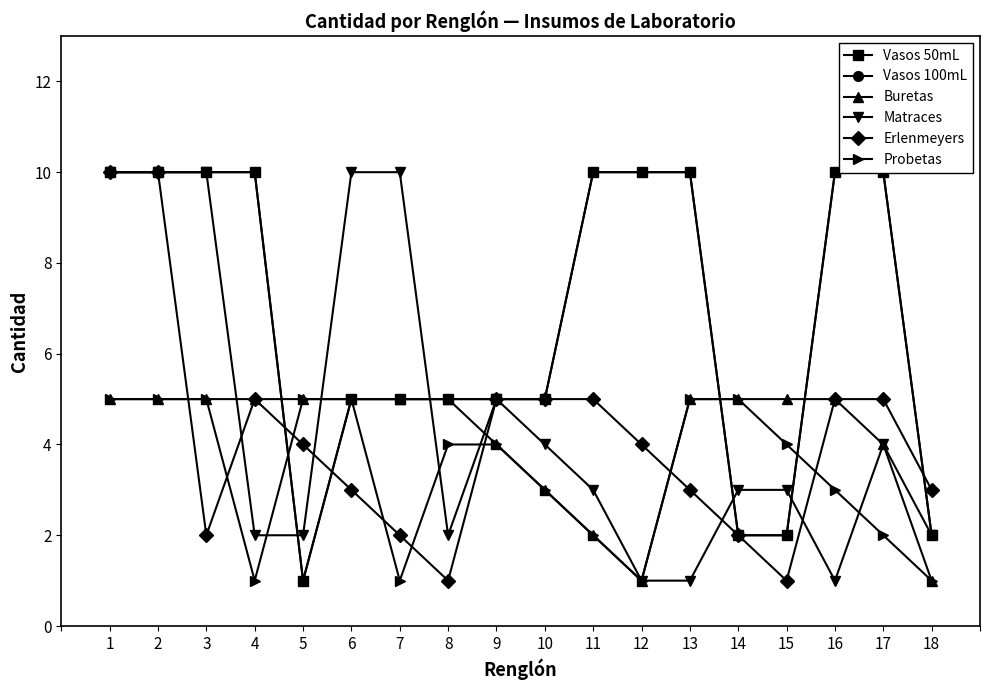

What are all the series names shown in the legend?

Vasos 50mL, Vasos 100mL, Buretas, Matraces, Erlenmeyers, Probetas